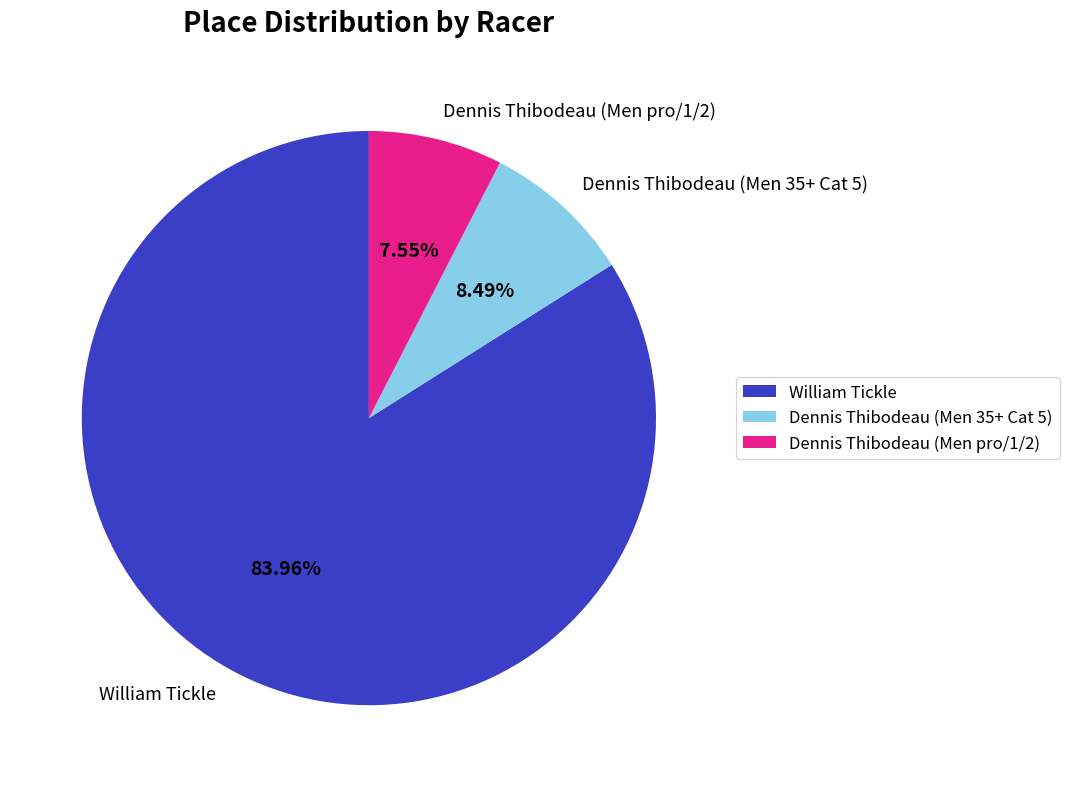

How many slices are in this pie chart?

3